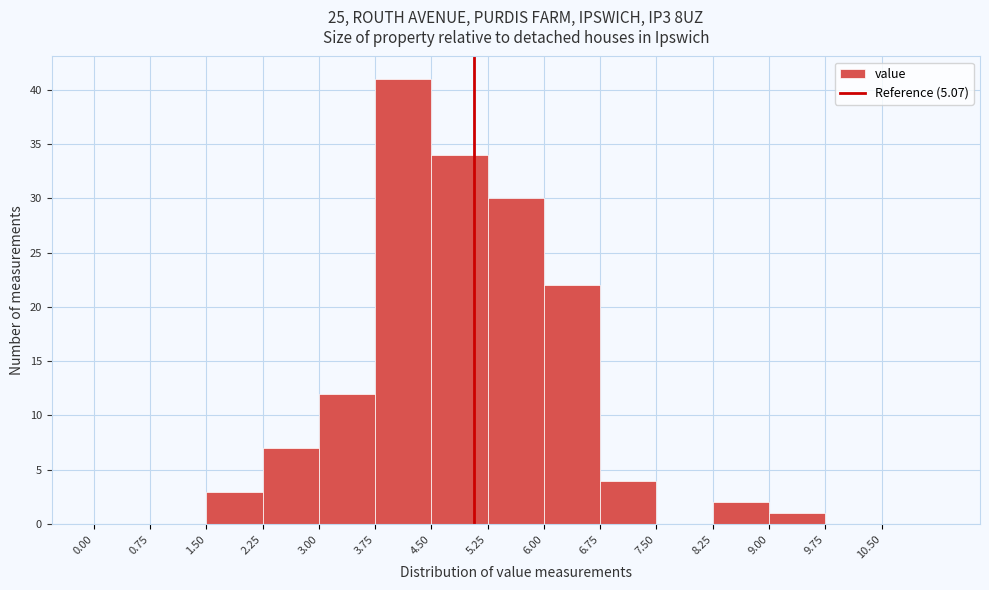

How tall is the bar that spans 3.75 to 4.50 on the x-axis? Neither the bar edges nor the heights are printed on the chart, so give them approximately, as read against the axes.

41